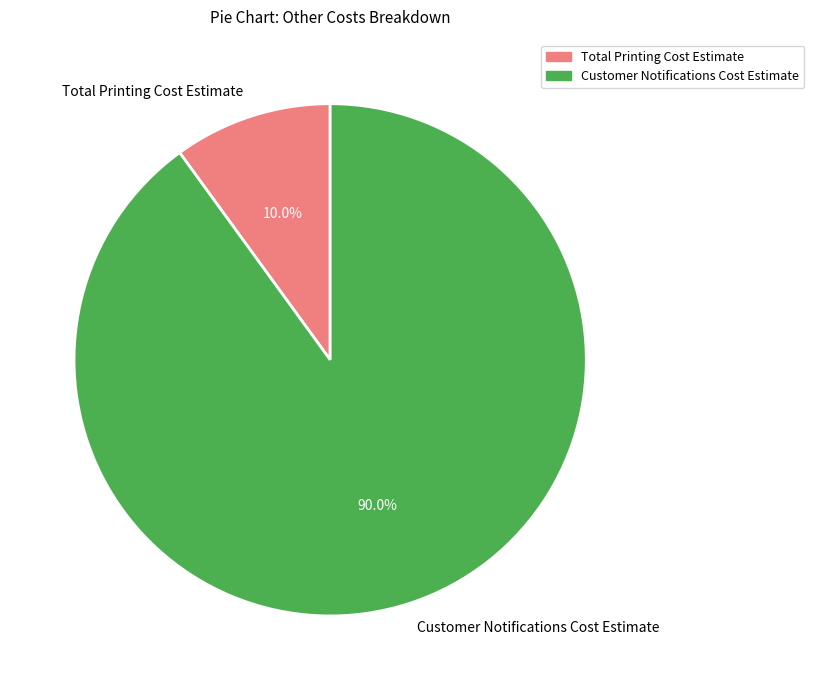

Which slice represents more than half of the pie?

Customer Notifications Cost Estimate